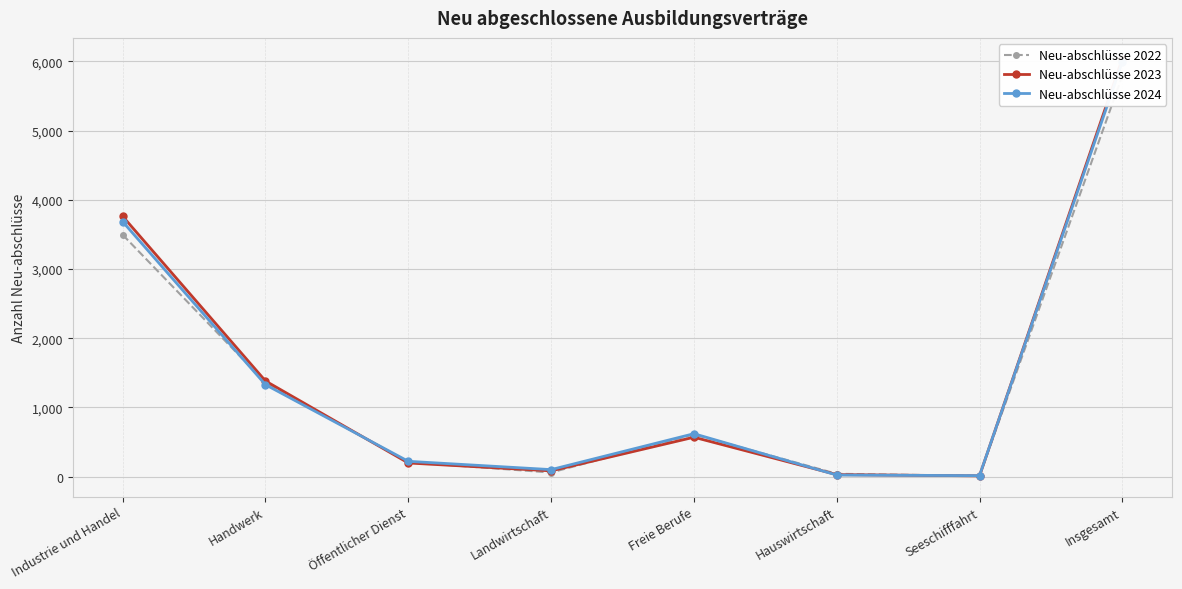

How many interior local valleys does the Neu-abschlüsse 2024 series have?

2